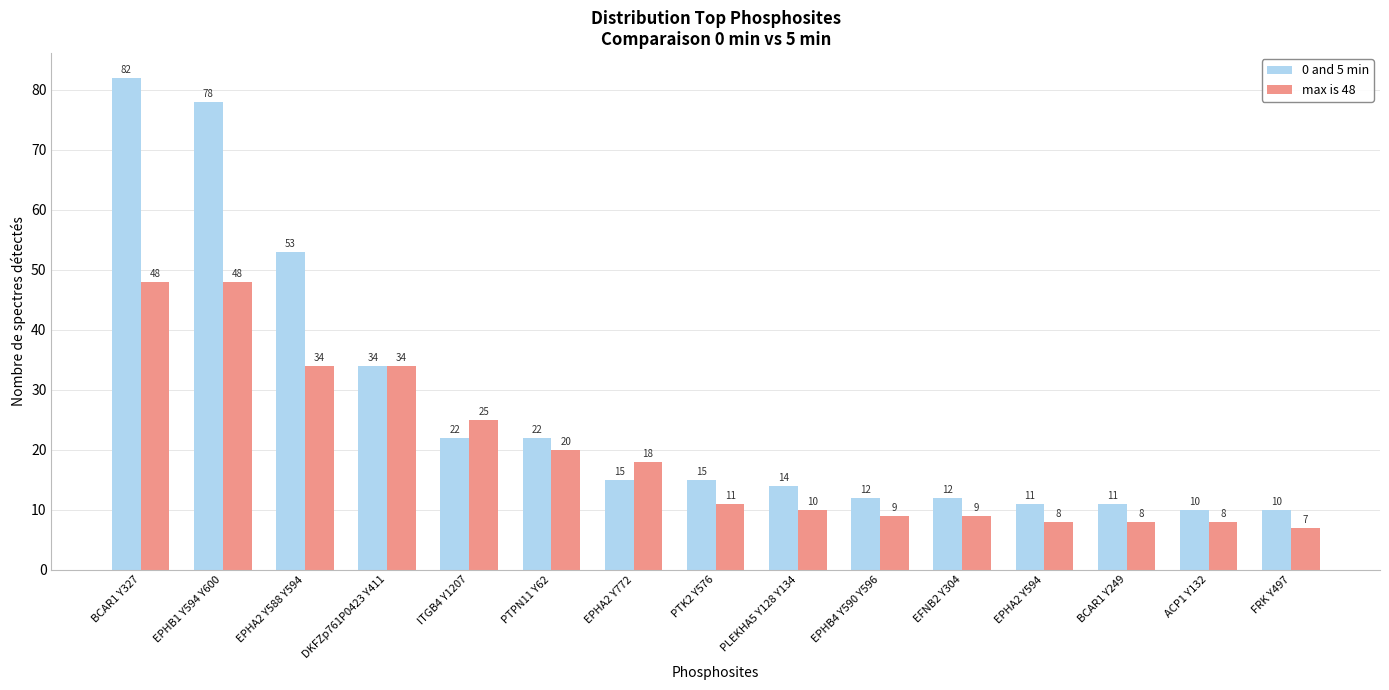

Between PTPN11 Y62 and PLEKHA5 Y128 Y134, which series saw the biggest shift?

max is 48